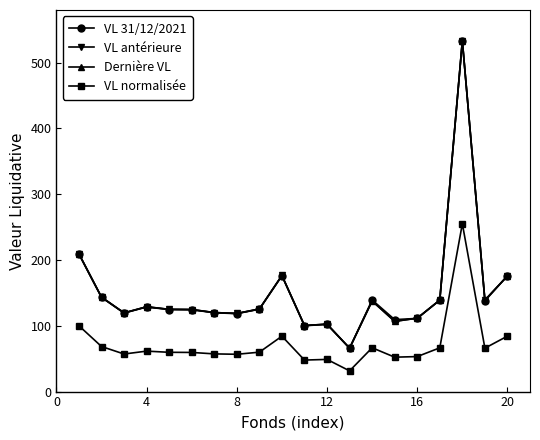

What is the minimum value for Dernière VL?

66.0